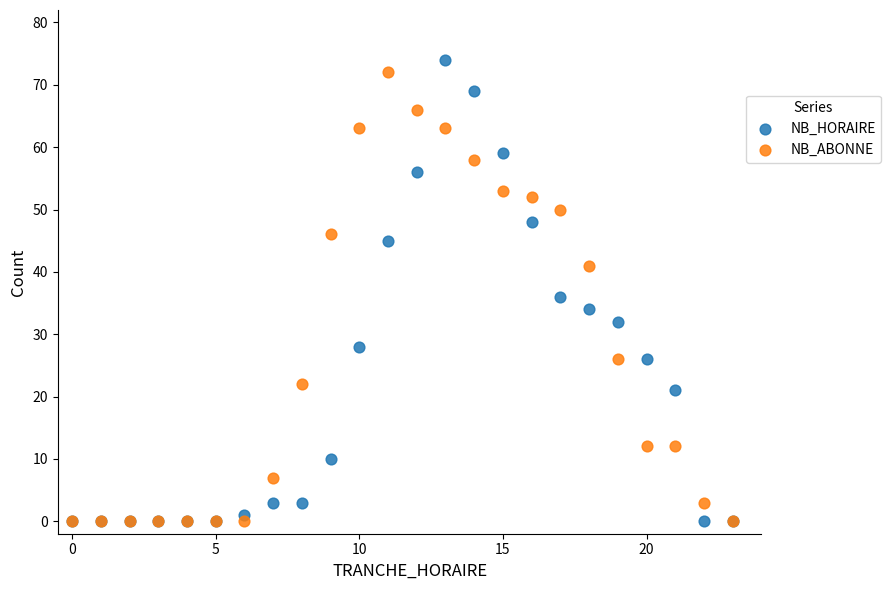

In the NB_HORAIRE series, what Y value is closest to 37?

36